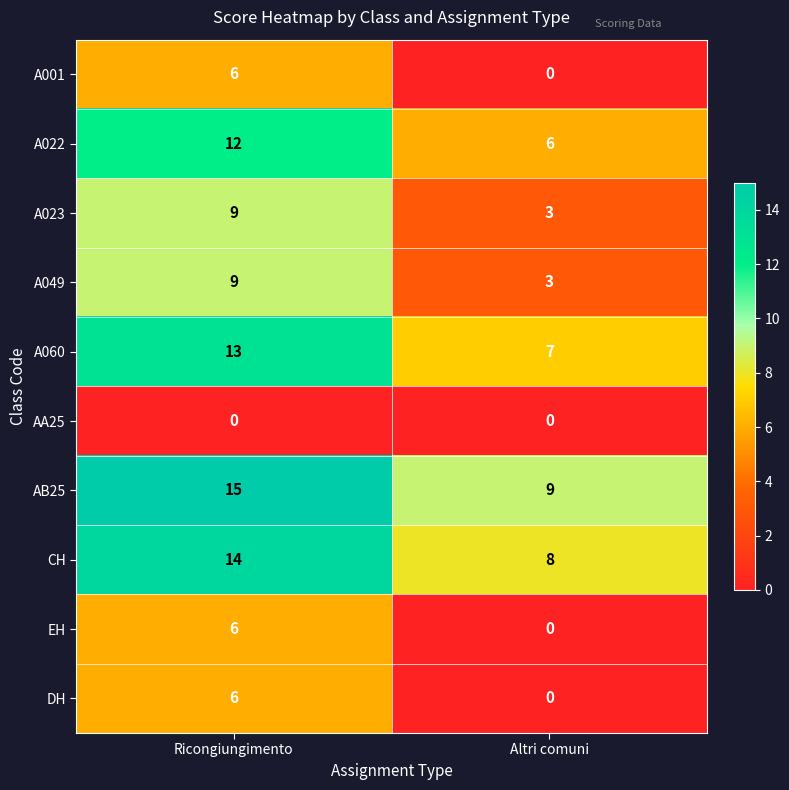

Is the value of AA25 at Altri comuni greater than the value of AB25 at Ricongiungimento?

No